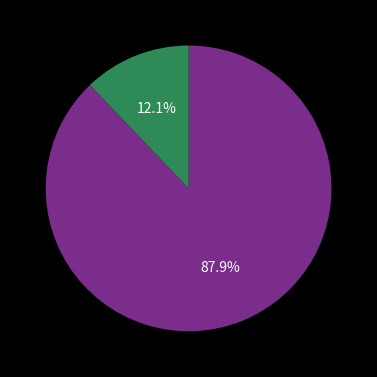

Is there a majority slice in this chart?

Yes